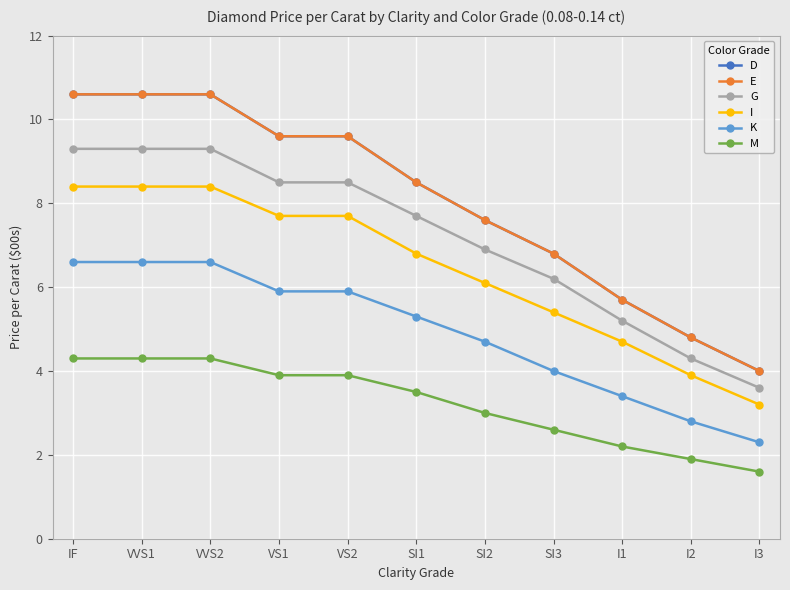

The D series shows 4.0 at I3. True or false?

True